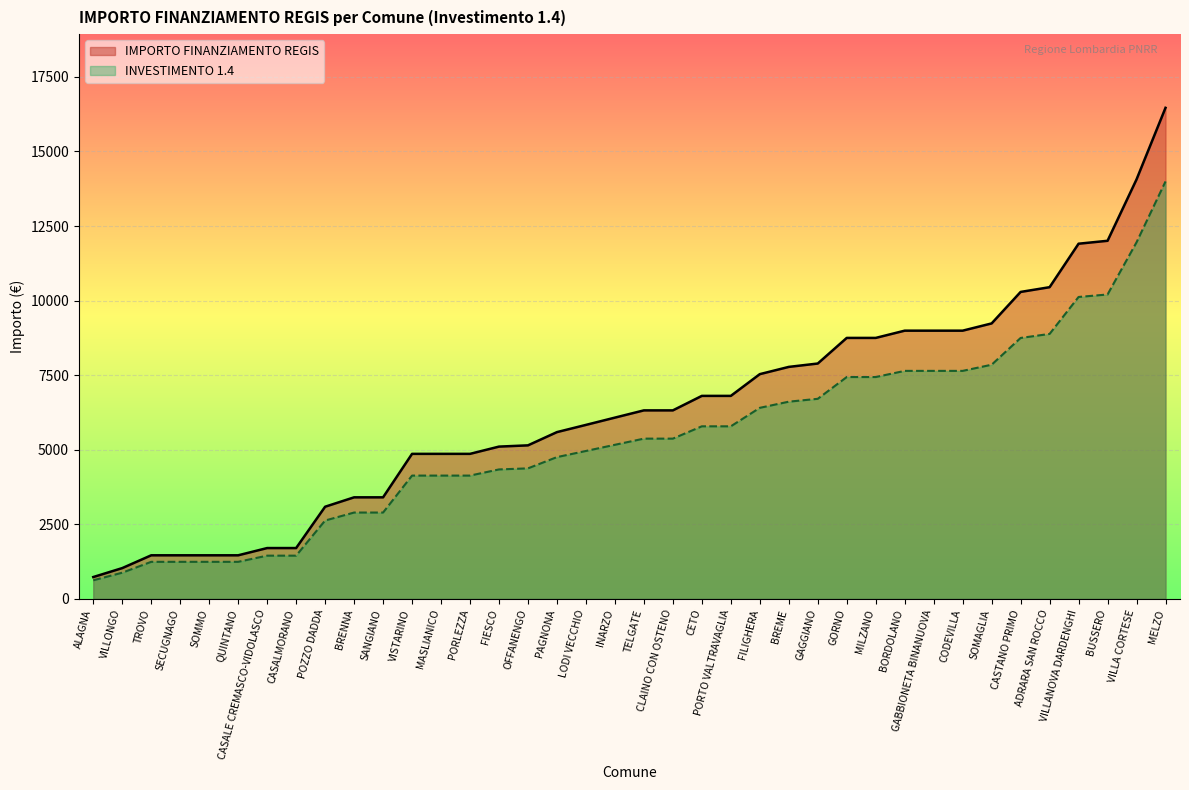

Rank the series by their maximum value, from lowest to highest.

INVESTIMENTO 1.4, IMPORTO FINANZIAMENTO REGIS